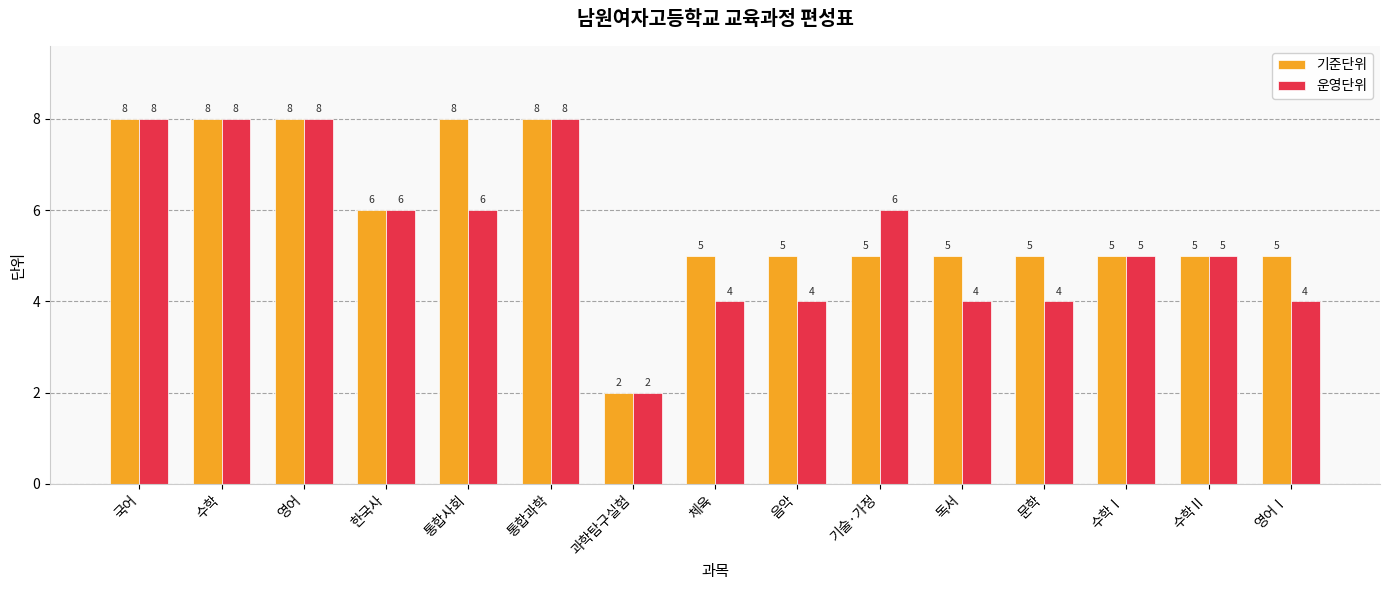

What is the label of the 3rd bar from the left?

영어